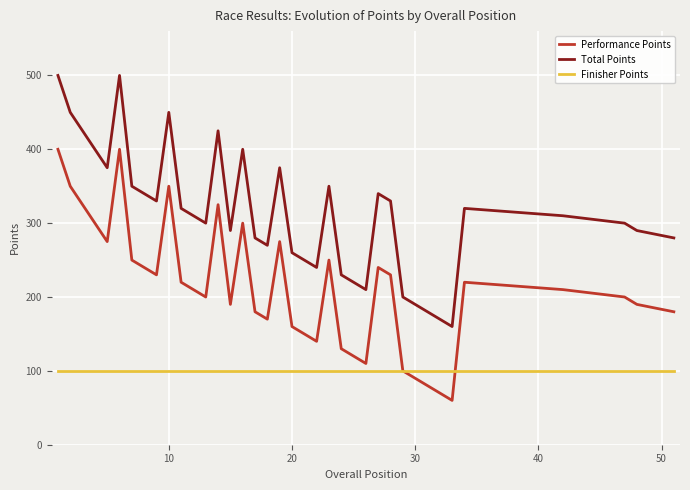

List the series in order of their peak value, lowest first.

Finisher Points, Performance Points, Total Points